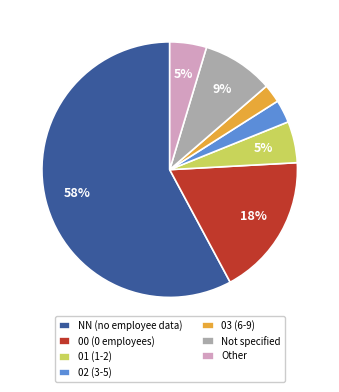

Count the number of slices in the pie.

7